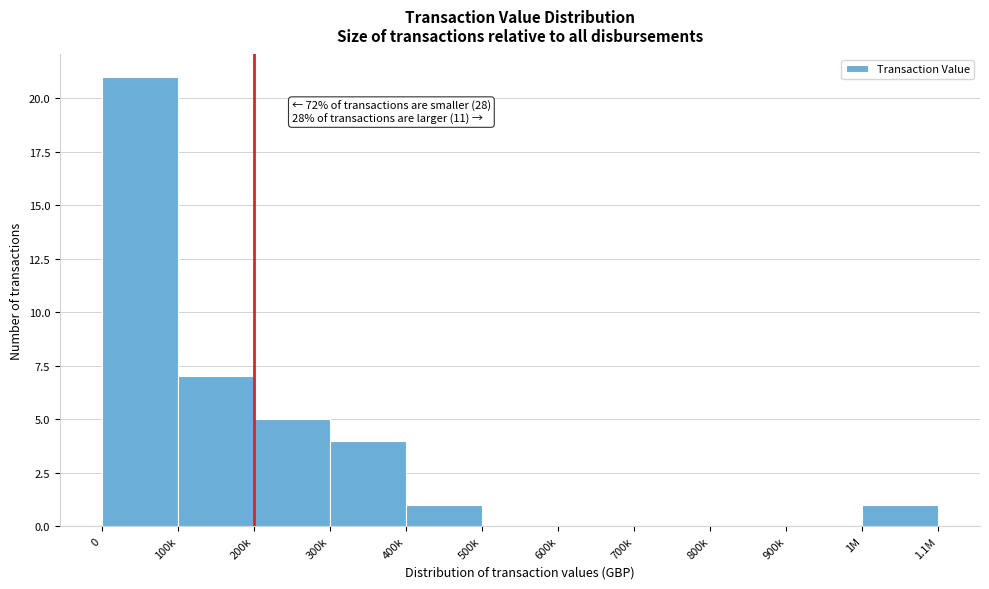

Reading left to right, what are all the values shown in this chart?

0=21	100k=7	200k=5	300k=4	400k=1	500k=0	600k=0	700k=0	800k=0	900k=0	1M=1